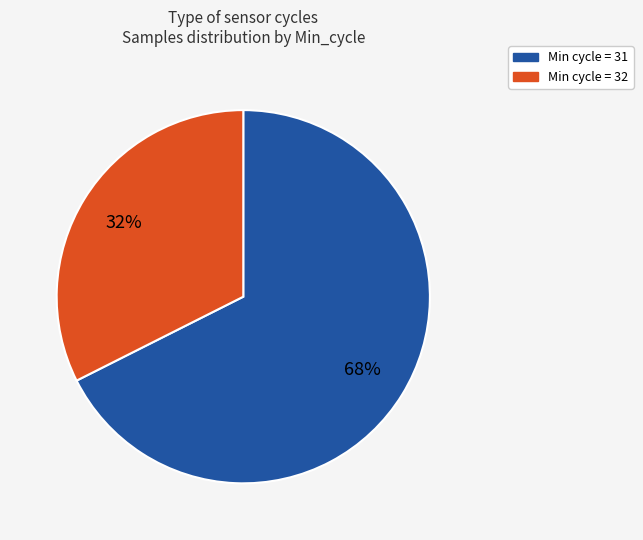

Count the number of slices in the pie.

2